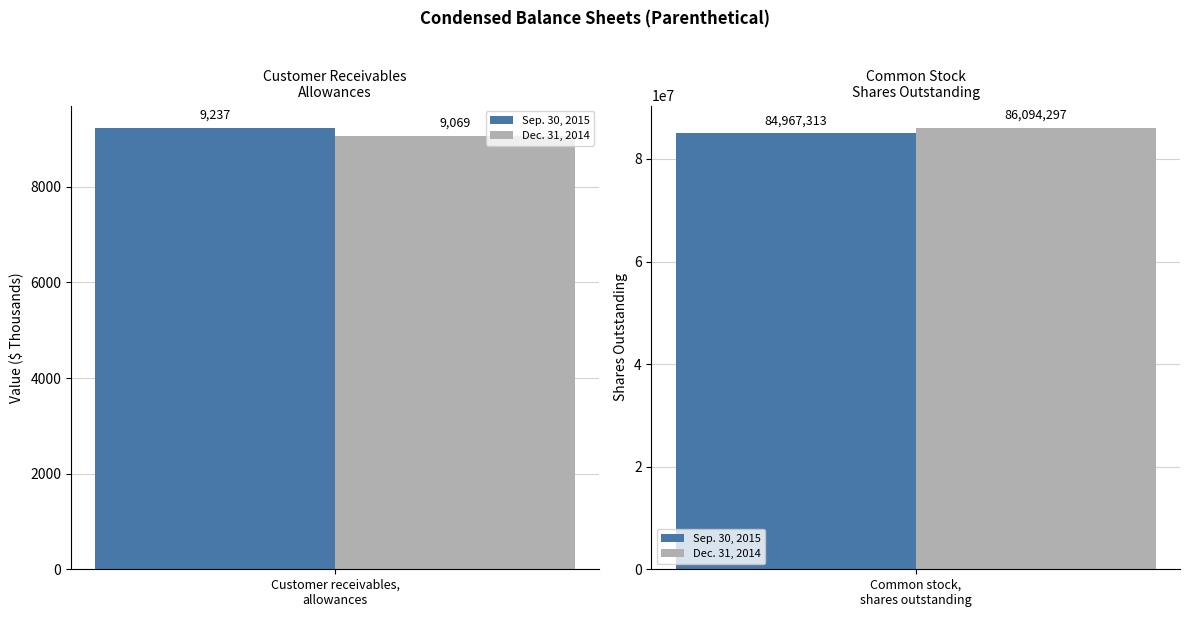

At how many categories does at least one series exceed 34983226?

1